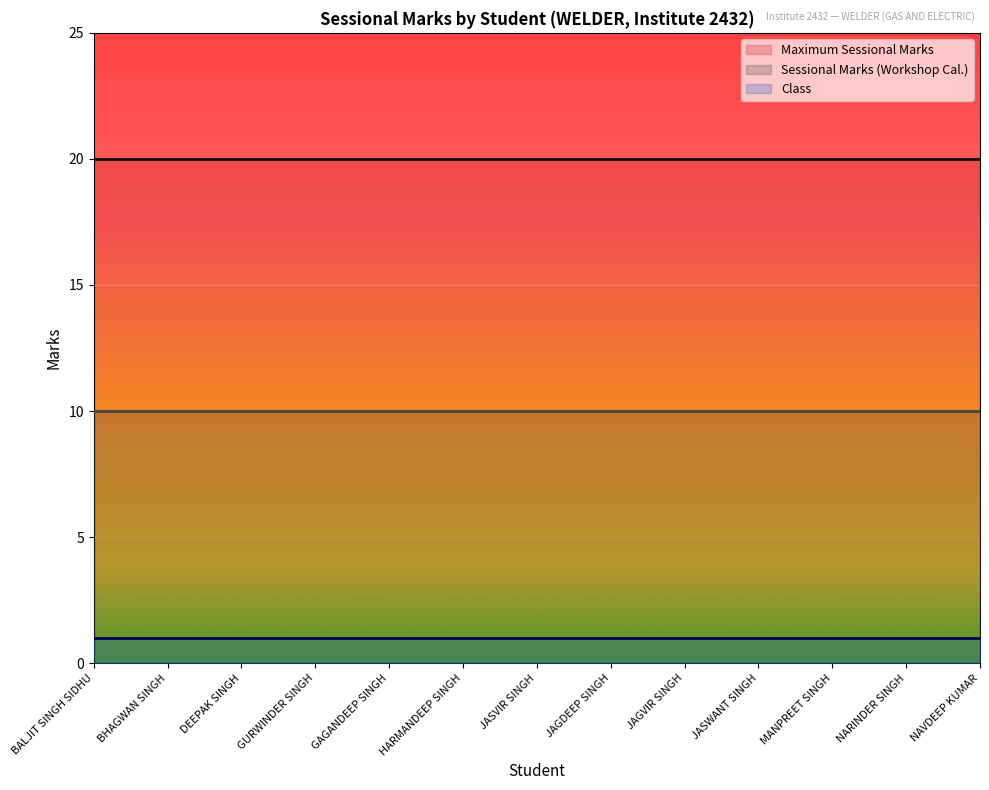

The value of Maximum Sessional Marks at JASVIR SINGH is 9. True or false?

False